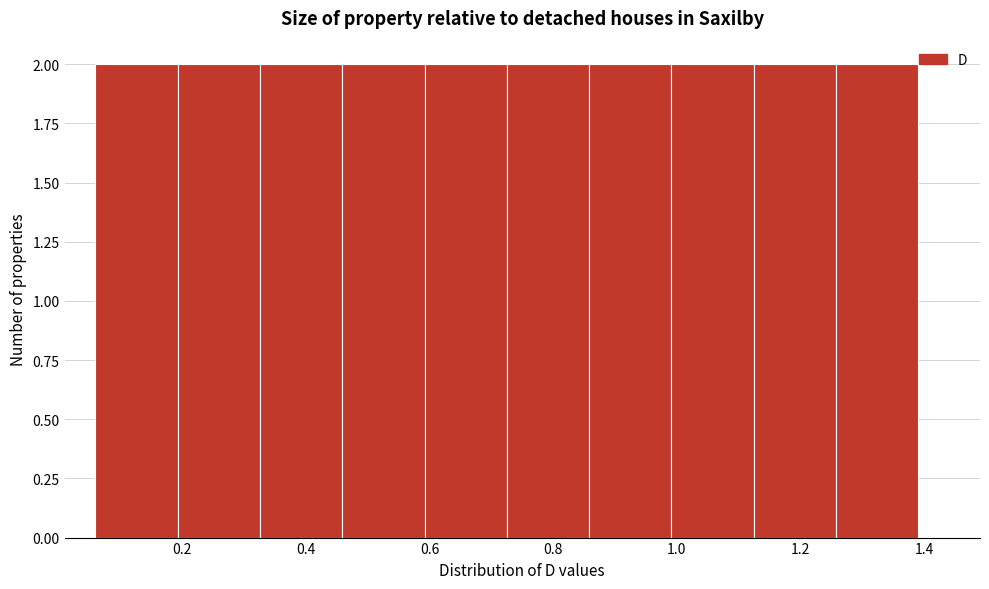

Reading left to right, transcribe this chart: for each bar, give the range it covers on the x-axis and its height. Neither the bar edges nor the heights are printed on the chart, so give them approximately, as read against the axes.

0.06 to 0.20: 2
0.20 to 0.32: 2
0.32 to 0.46: 2
0.46 to 0.60: 2
0.60 to 0.72: 2
0.72 to 0.86: 2
0.86 to 1.00: 2
1.00 to 1.12: 2
1.12 to 1.26: 2
1.26 to 1.40: 2